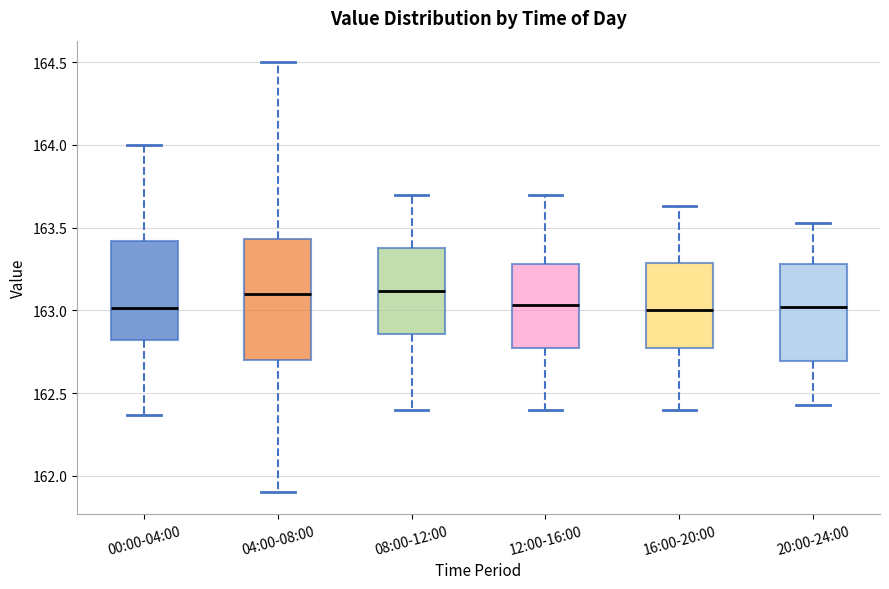

Reading left to right, transcribe this box plot: for each box, give where its median line is, the range the box spans, and where its two whiskers end, as read against the y-axis. The values are not printed on the chart, so give them approximately, as read against the axis.

00:00-04:00: median 163.00, box 162.80 to 163.40, whiskers 162.35 to 164.00
04:00-08:00: median 163.10, box 162.70 to 163.45, whiskers 161.90 to 164.50
08:00-12:00: median 163.10, box 162.85 to 163.40, whiskers 162.40 to 163.70
12:00-16:00: median 163.05, box 162.75 to 163.30, whiskers 162.40 to 163.70
16:00-20:00: median 163.00, box 162.75 to 163.30, whiskers 162.40 to 163.65
20:00-24:00: median 163.00, box 162.70 to 163.30, whiskers 162.45 to 163.55